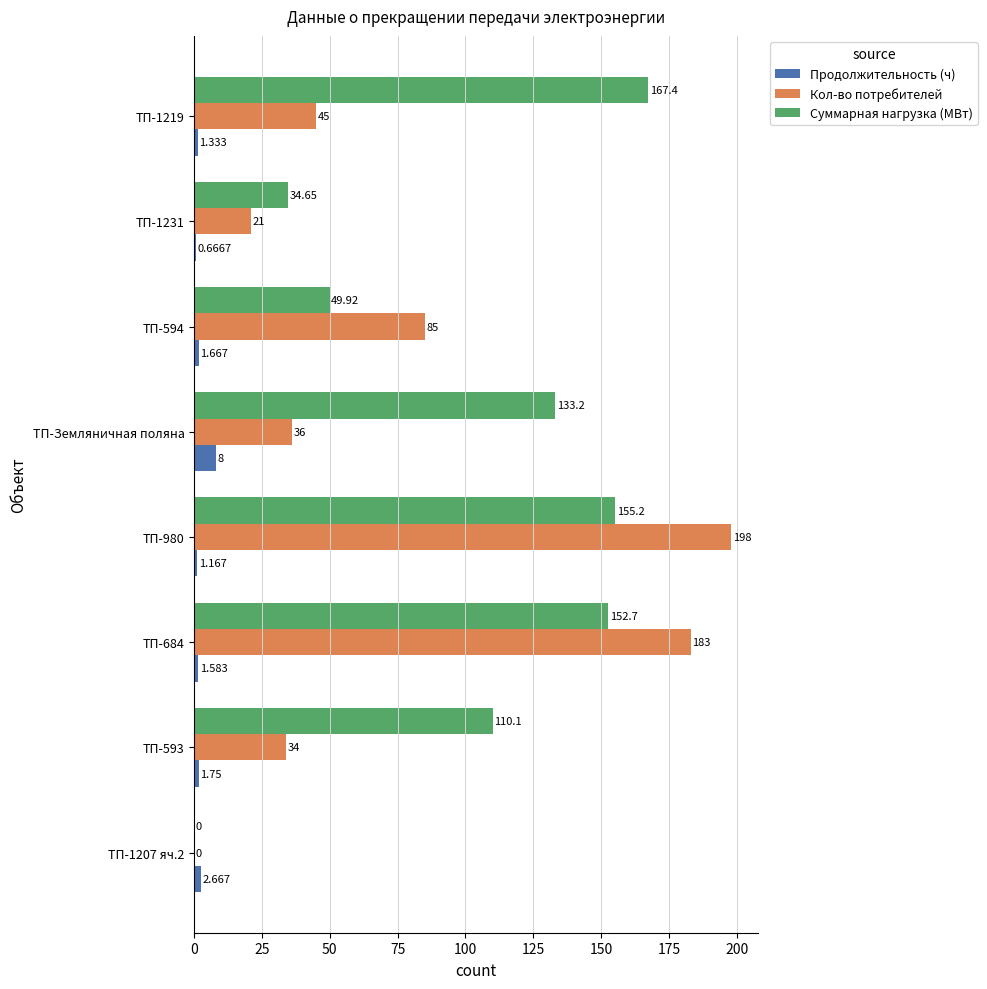

Between ТП-684 and ТП-980, which series saw the biggest shift?

Кол-во потребителей